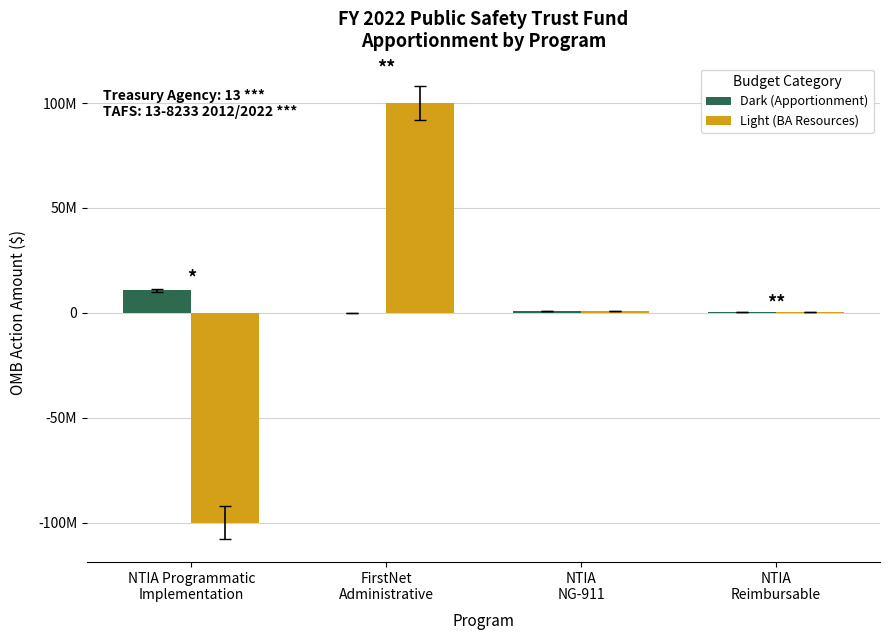

Is it true that Dark (Apportionment) equals 100000 at FirstNet
Administrative?

True